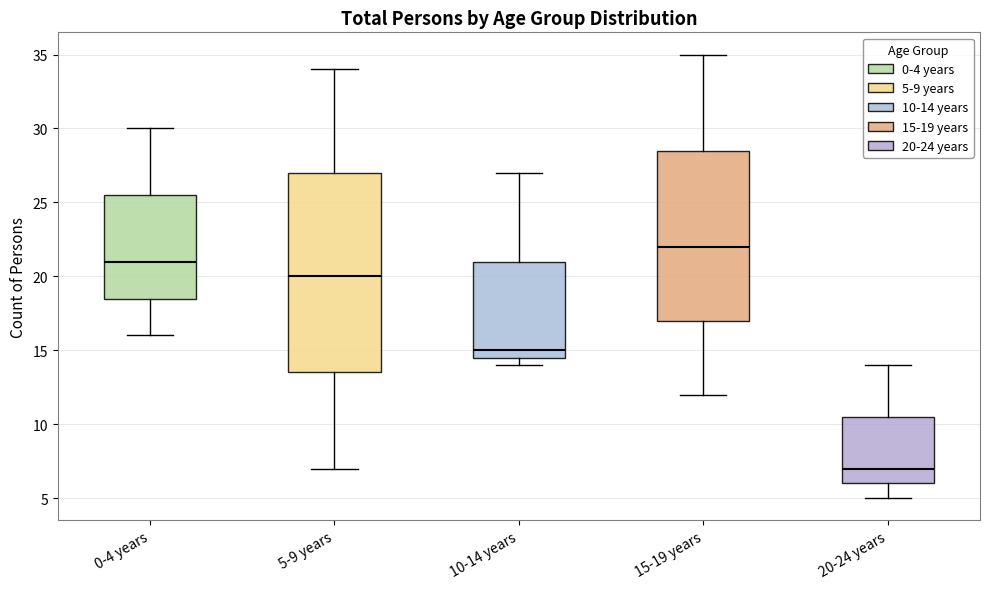

Where is the upper edge of the box for 0-4 years on the y-axis? The values are not printed on the chart, so give them approximately, as read against the axis.

25.5